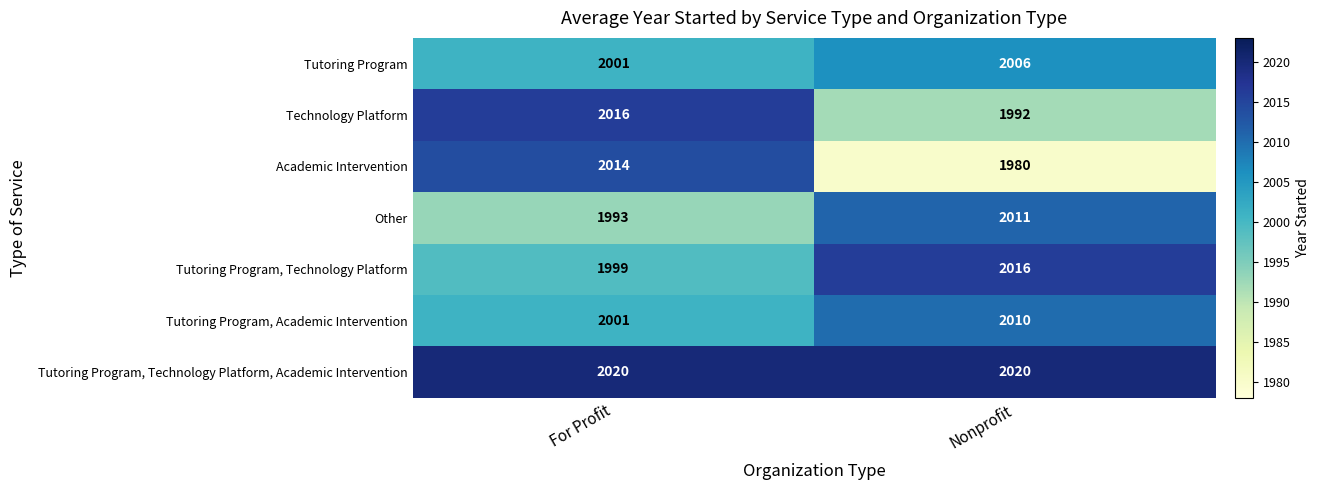

Reading left to right, what are all the values shown in this chart?

Tutoring Program: For Profit=2001	Nonprofit=2006
Technology Platform: For Profit=2016	Nonprofit=1992
Academic Intervention: For Profit=2014	Nonprofit=1980
Other: For Profit=1993	Nonprofit=2011
Tutoring Program, Technology Platform: For Profit=1999	Nonprofit=2016
Tutoring Program, Academic Intervention: For Profit=2001	Nonprofit=2010
Tutoring Program, Technology Platform, Academic Intervention: For Profit=2020	Nonprofit=2020